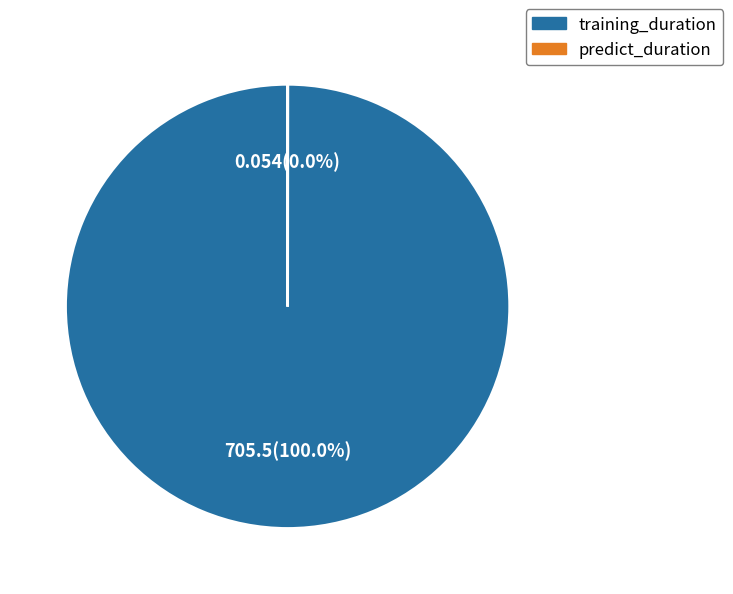

What is the largest slice in the pie chart?

training_duration